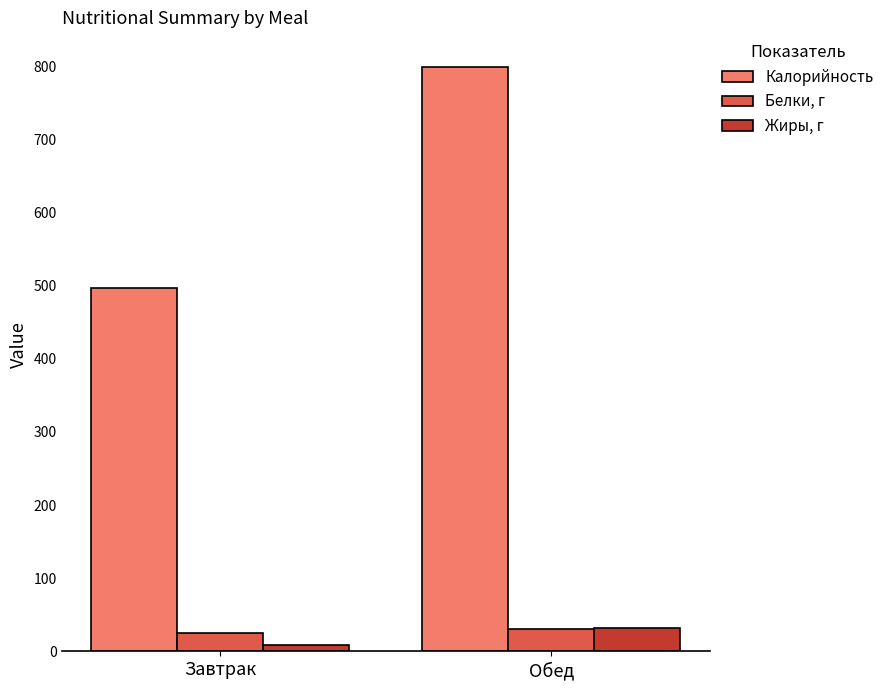

The value of Калорийность at Обед is 798.9. True or false?

True